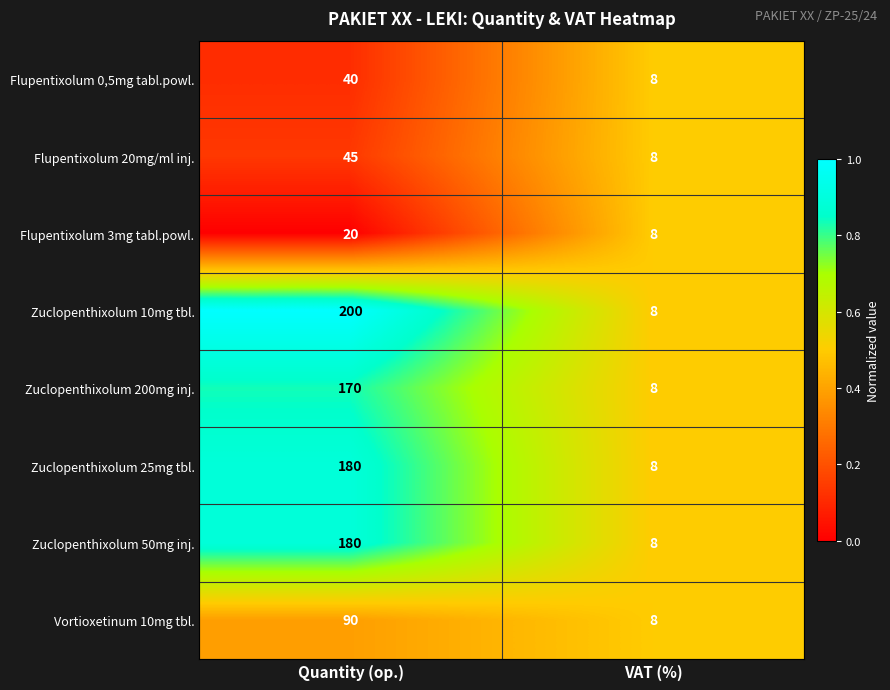

What is the approximate value of Zuclopenthixolum 25mg tbl. at VAT (%)?

8